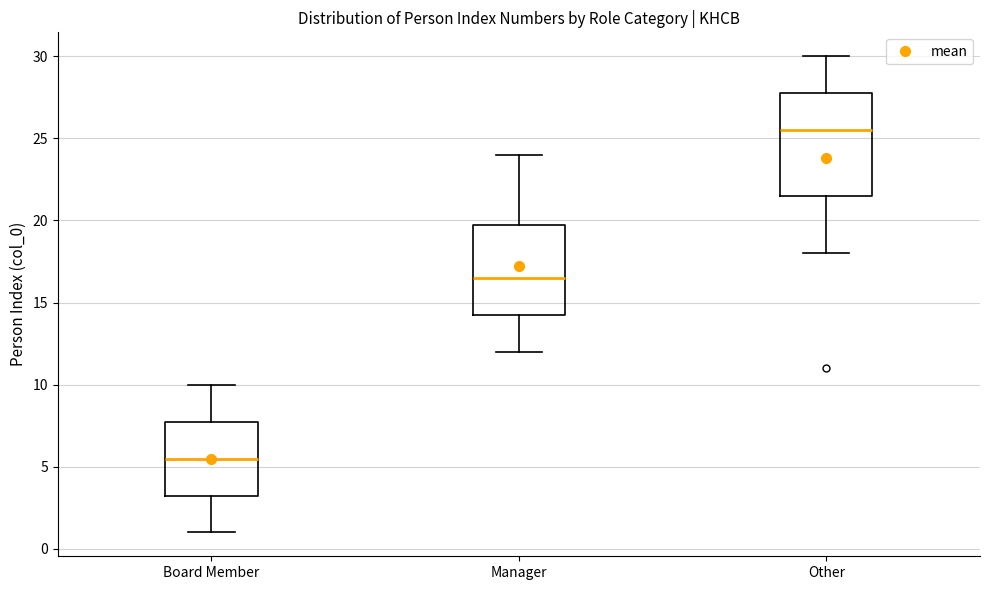

Comparing the boxes themselves (not the whiskers), which one is the tallest?

Other